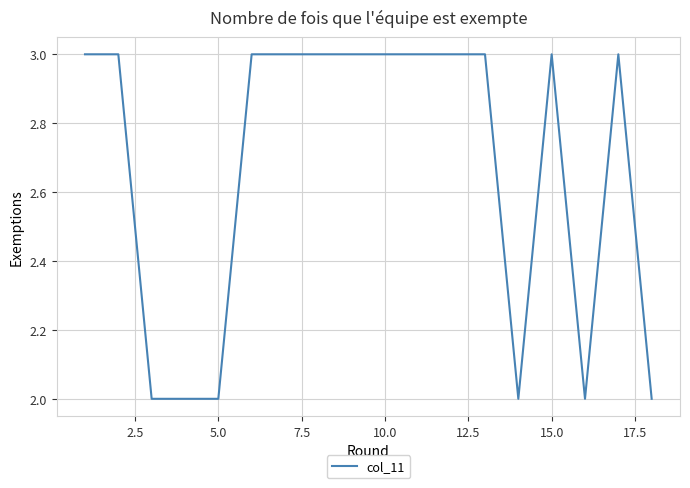

What is the greatest value displayed?

3